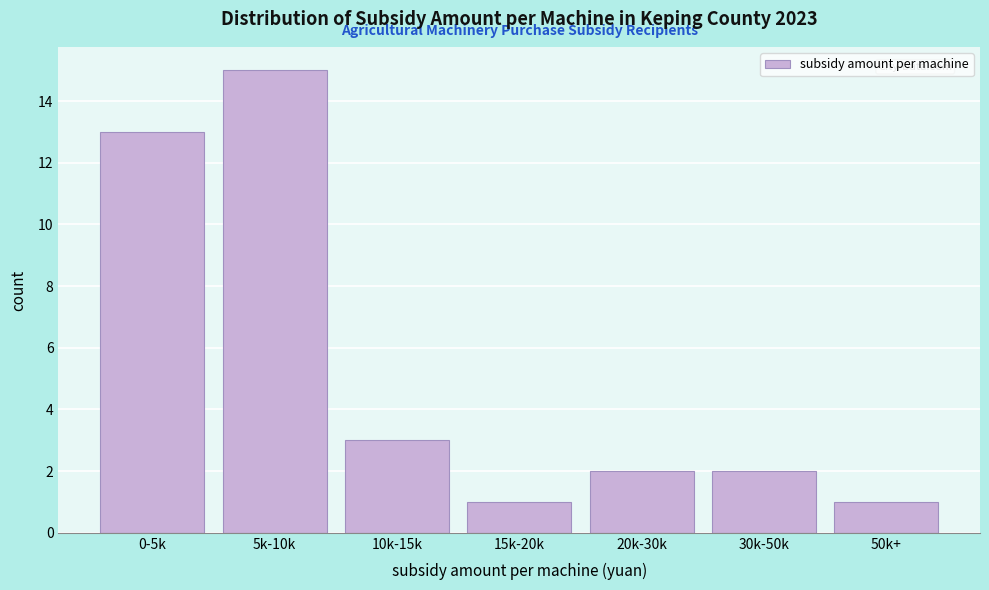

Reading left to right, transcribe all the data shown in this chart.

0-5k=13	5k-10k=15	10k-15k=3	15k-20k=1	20k-30k=2	30k-50k=2	50k+=1